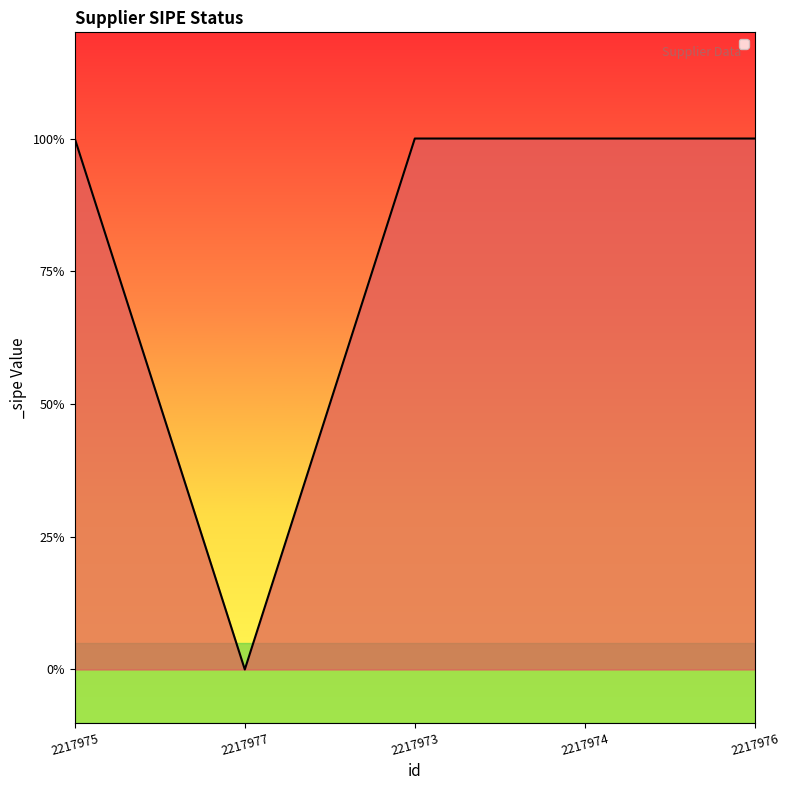

Does the chart display data point markers on the line(s)?

No